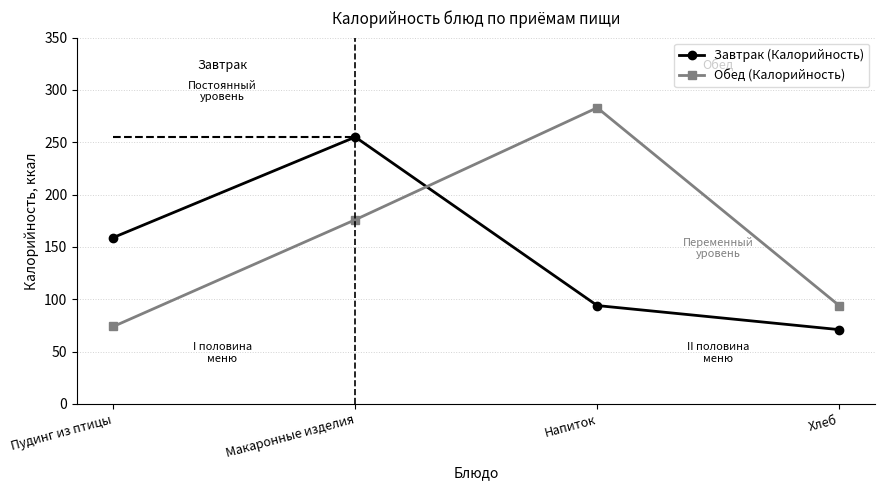

List the series in order of their peak value, highest first.

Обед (Калорийность), Завтрак (Калорийность)